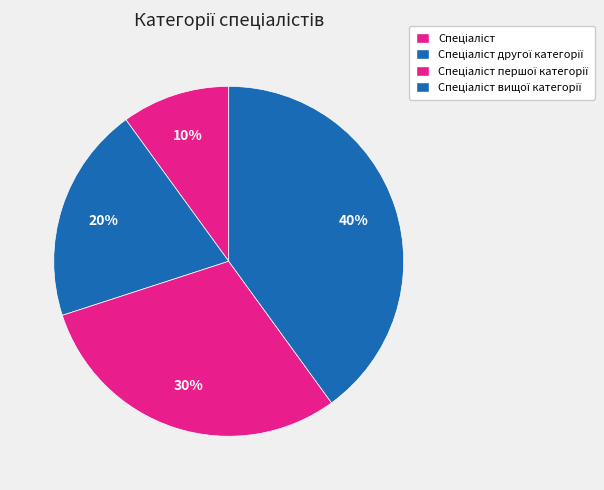

How many slices are in this pie chart?

4